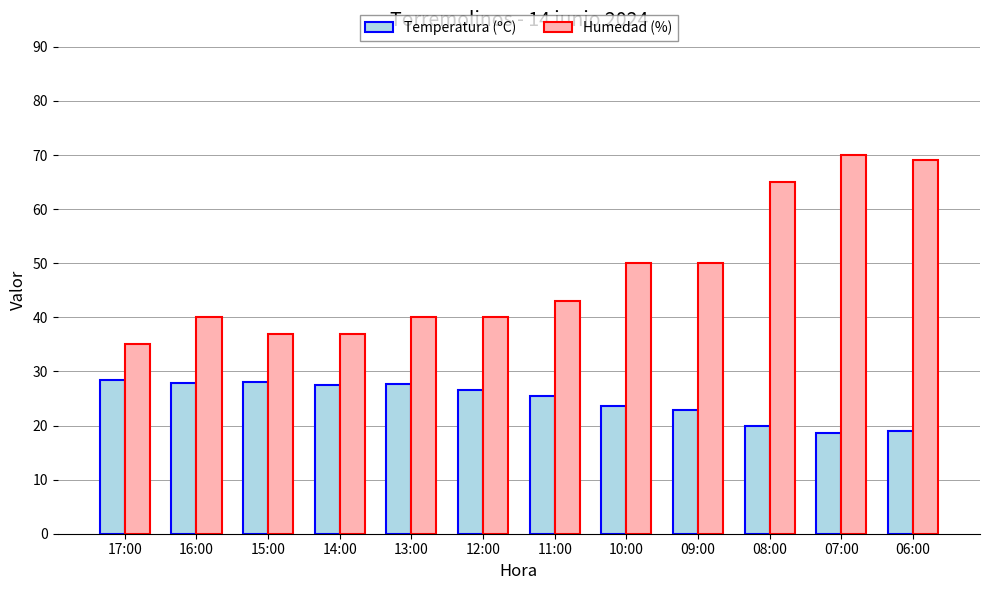

List the series in order of their overall mean, lowest first.

Temperatura (ºC), Humedad (%)